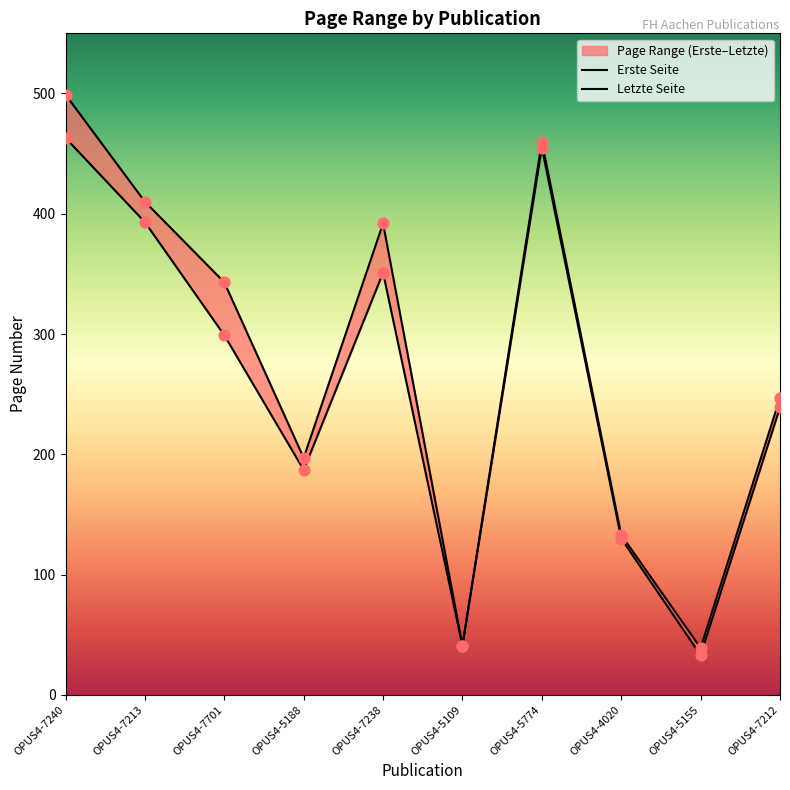

Which series reaches the maximum Y coordinate?

Letzte Seite